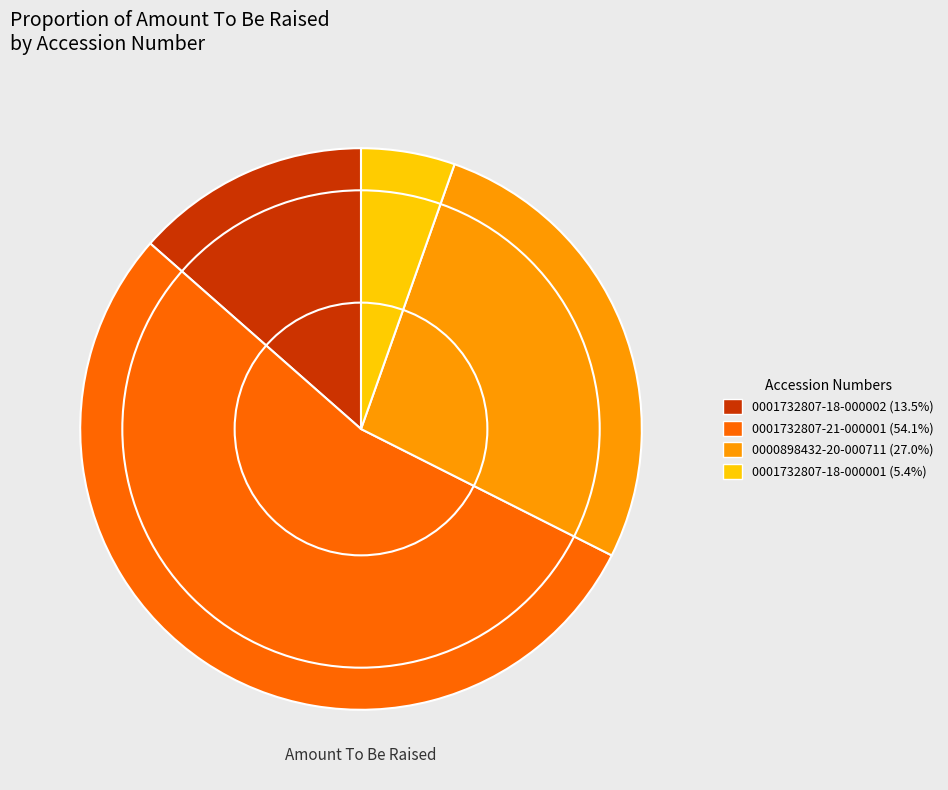

What is the ratio of the value at 0001732807-21-000001 to the value at 0000898432-20-000711?

2.0